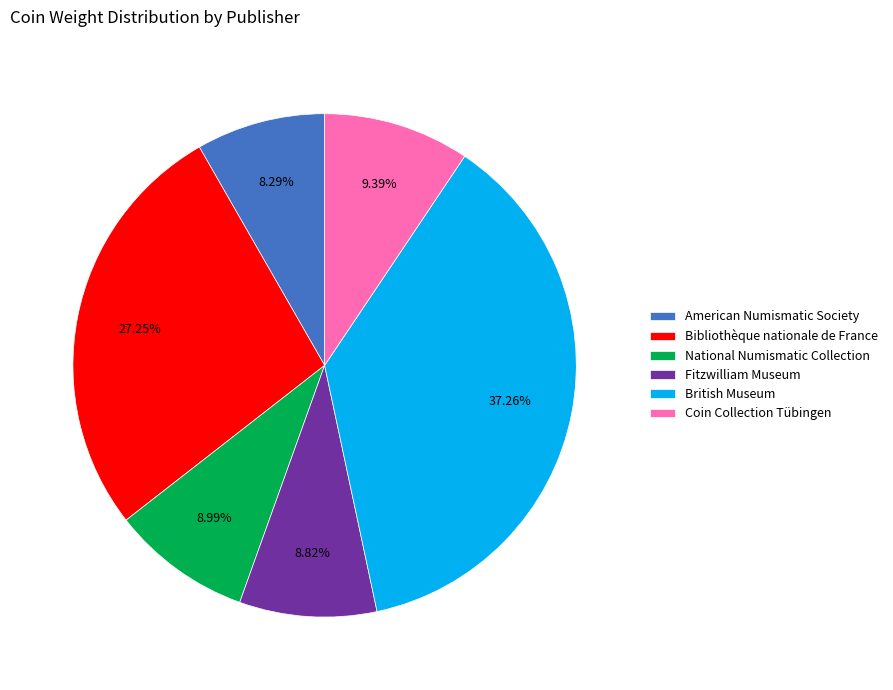

How many segments does this pie chart have?

6